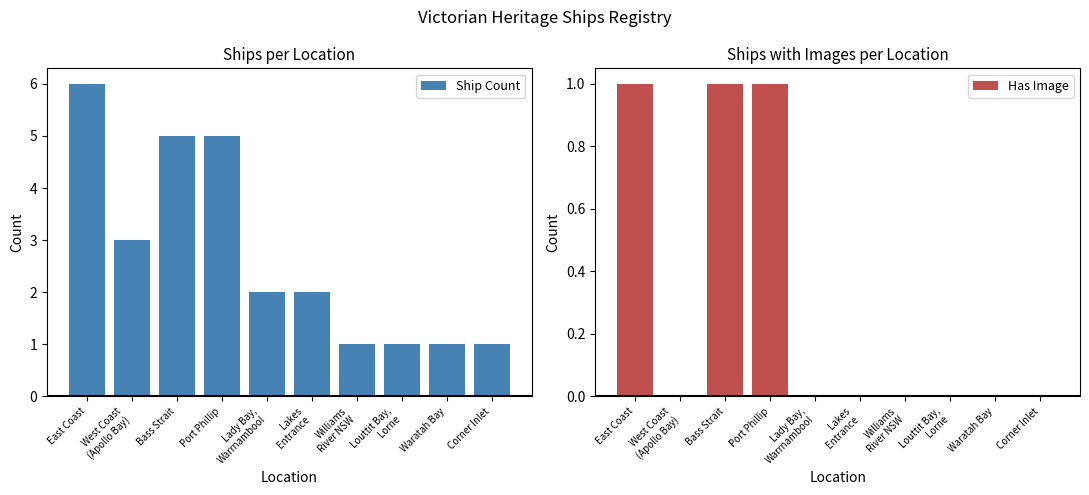

Is it true that Has Image equals 0 at Waratah Bay?

True